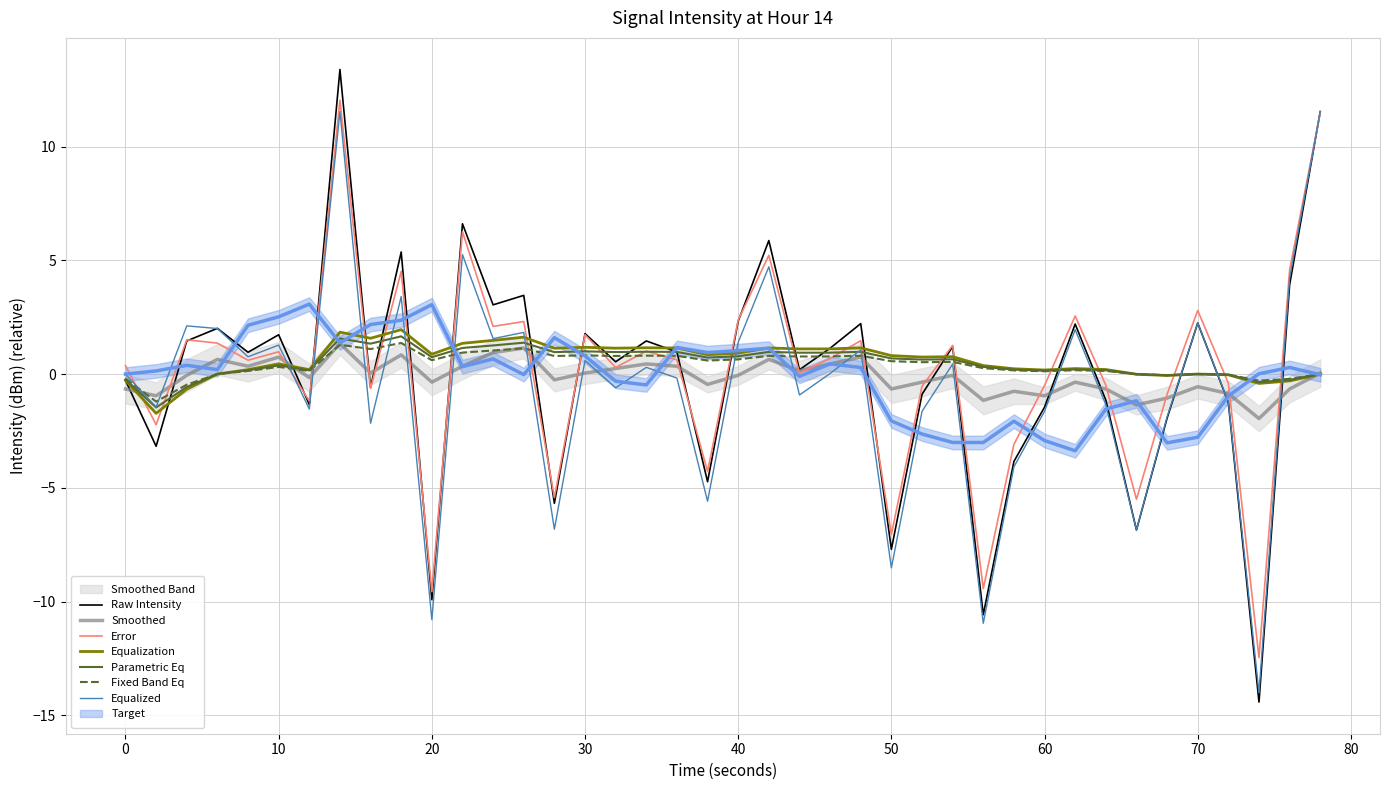

What is the average value of the smoothed series?

-0.1